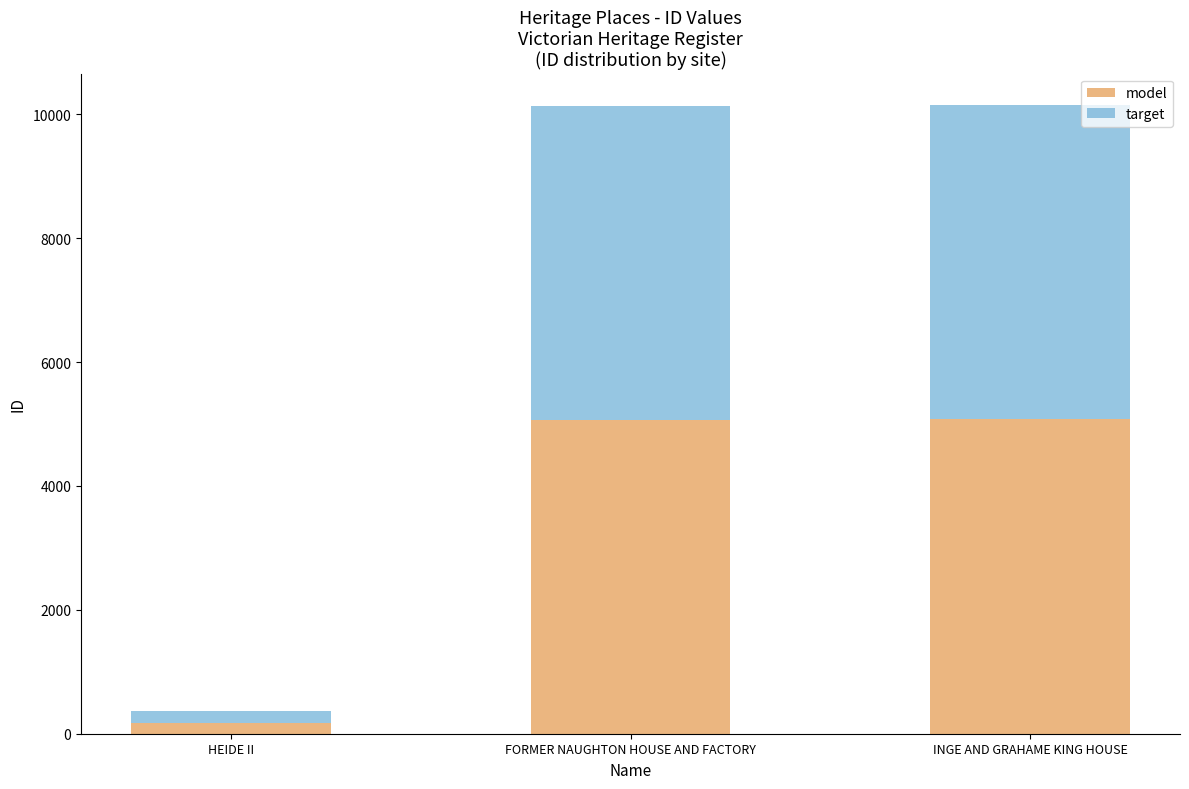

What is the highest value of the model series?

5074